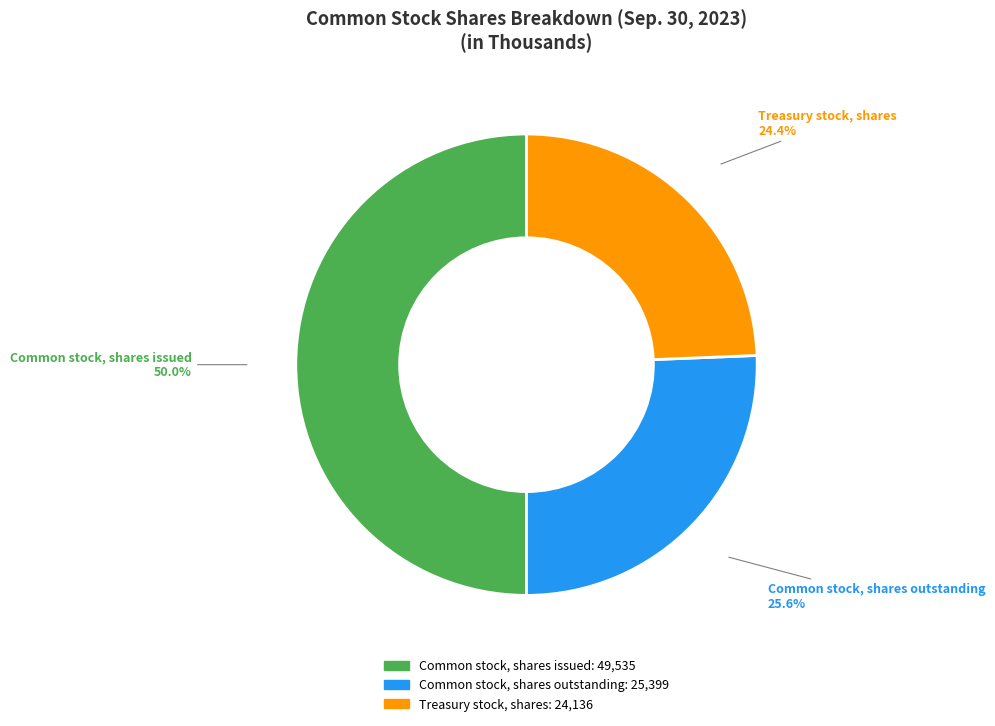

Is there any slice that represents more than half of the pie?

No